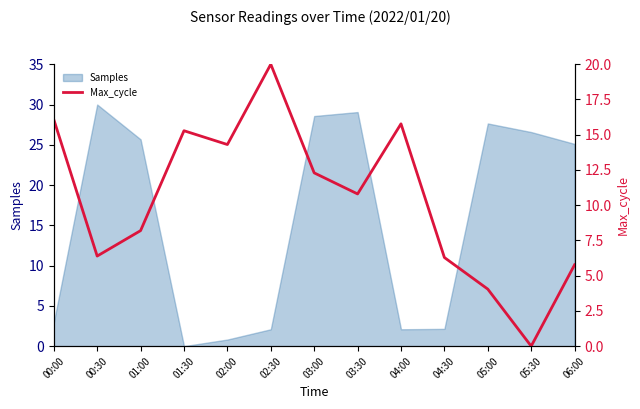

Does the chart have visible grid lines?

No